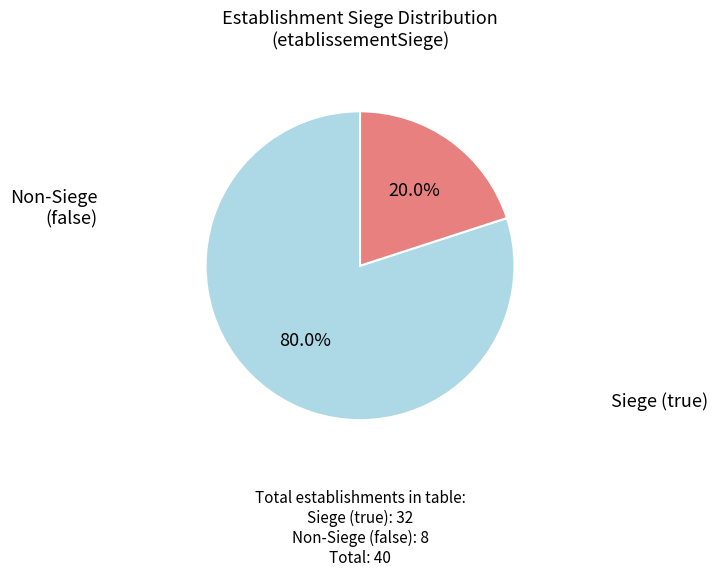

How many segments does this pie chart have?

2